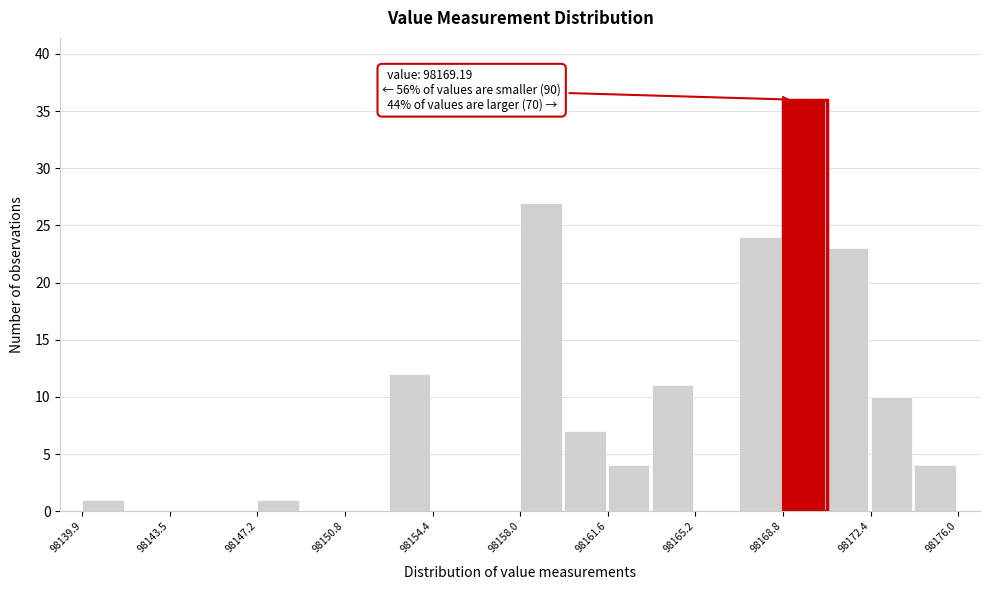

Read against the x-axis, roughly where is the centre of the tallest bar?

98169.5